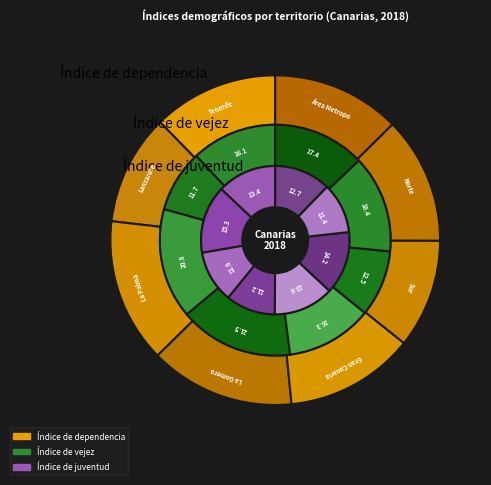

Which category has the smallest portion of the pie?

La Gomera